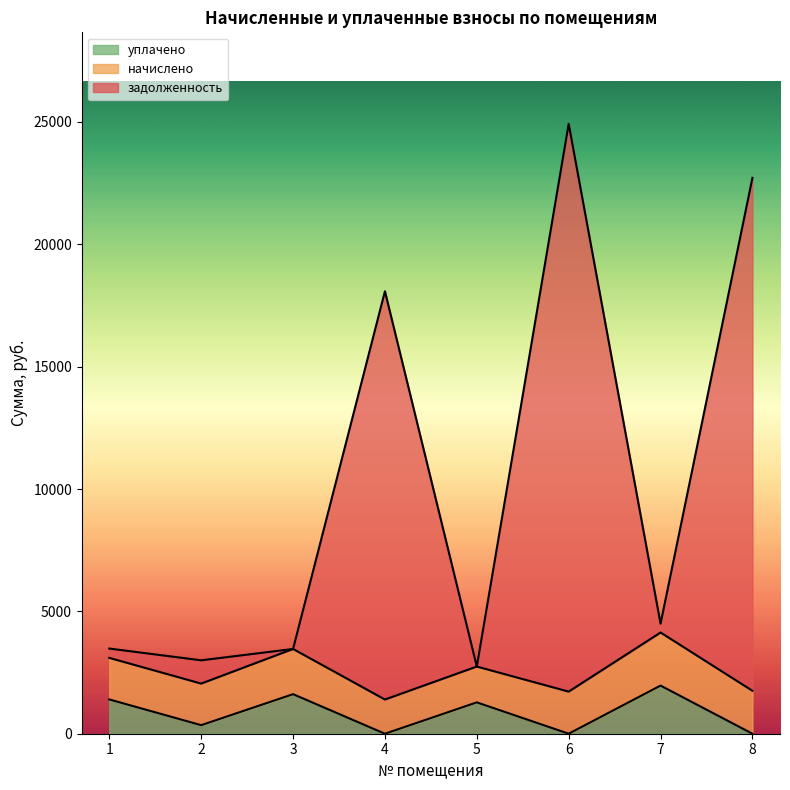

Which series has the largest total across all categories?

задолженность